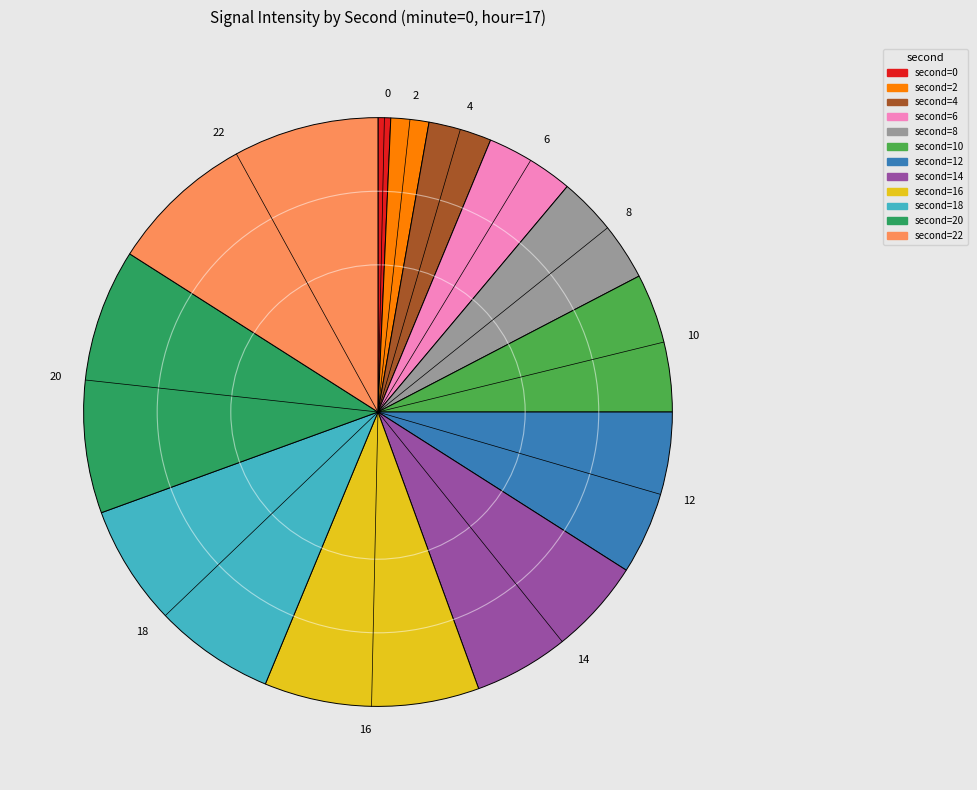

Rank the categories by value from lowest to highest.

0, 2, 4, 6, 8, 10, 12, 14, 16, 18, 20, 22